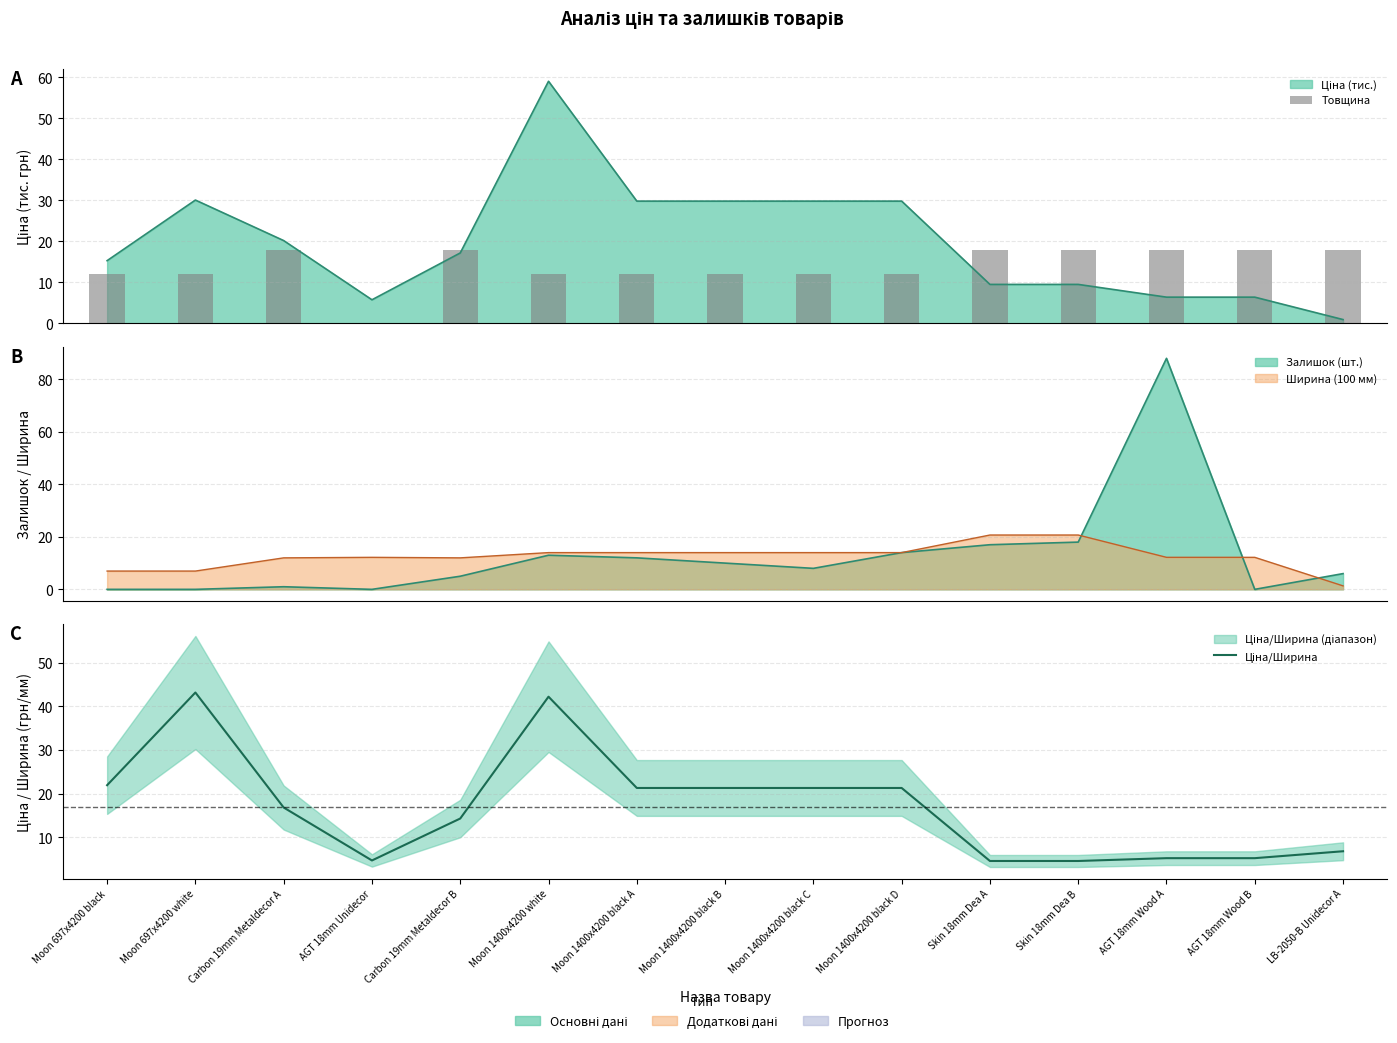

How many values in the Товщина series exceed 12?

7